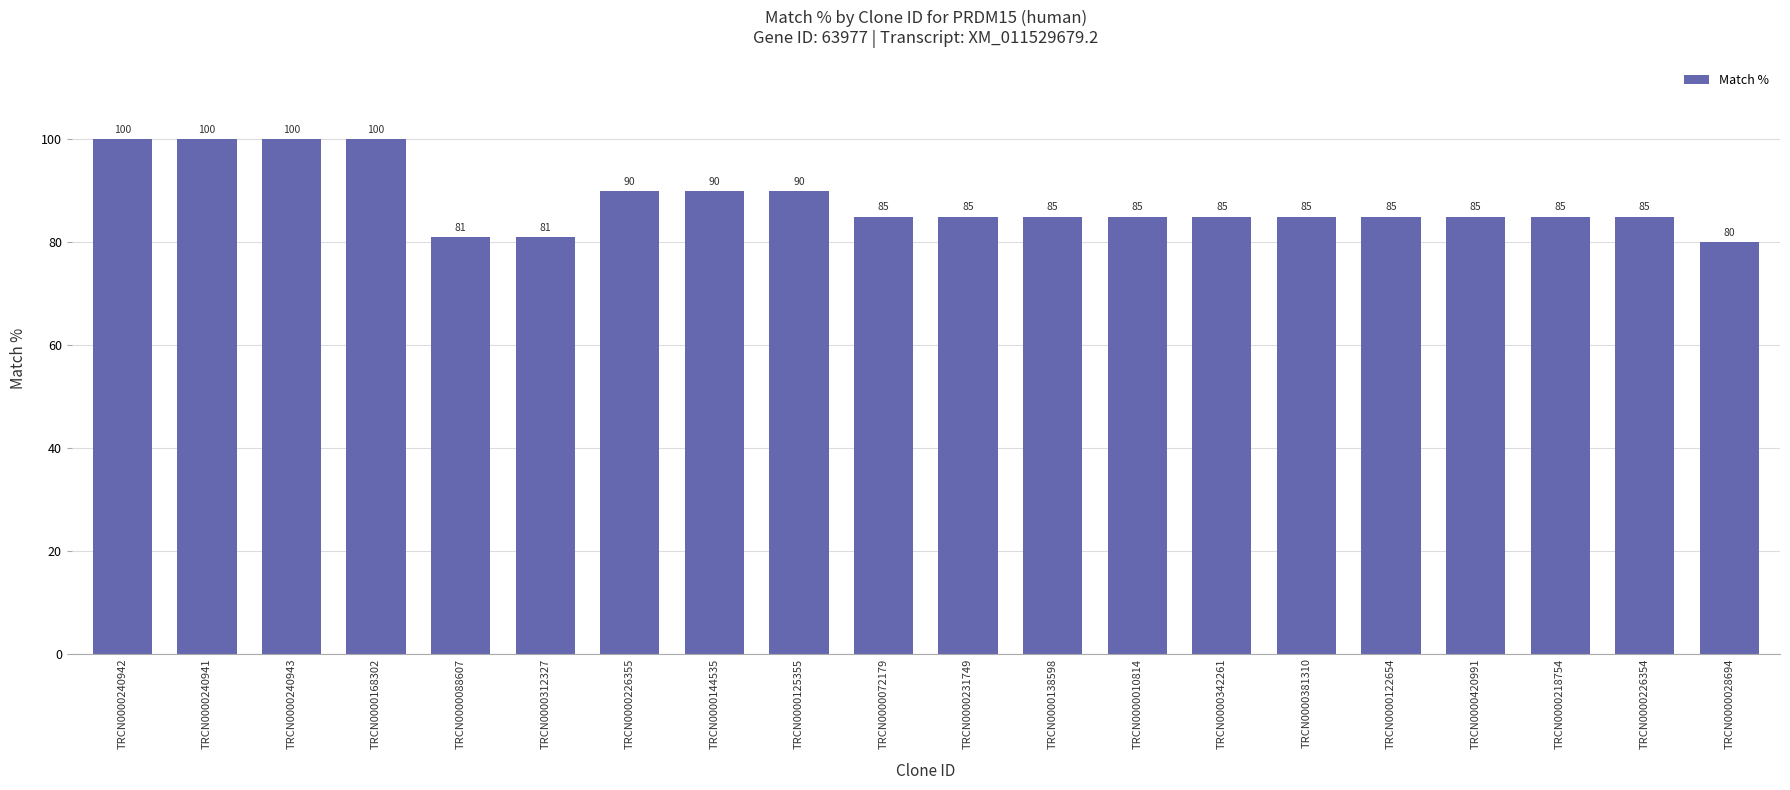

What is the average value?

88